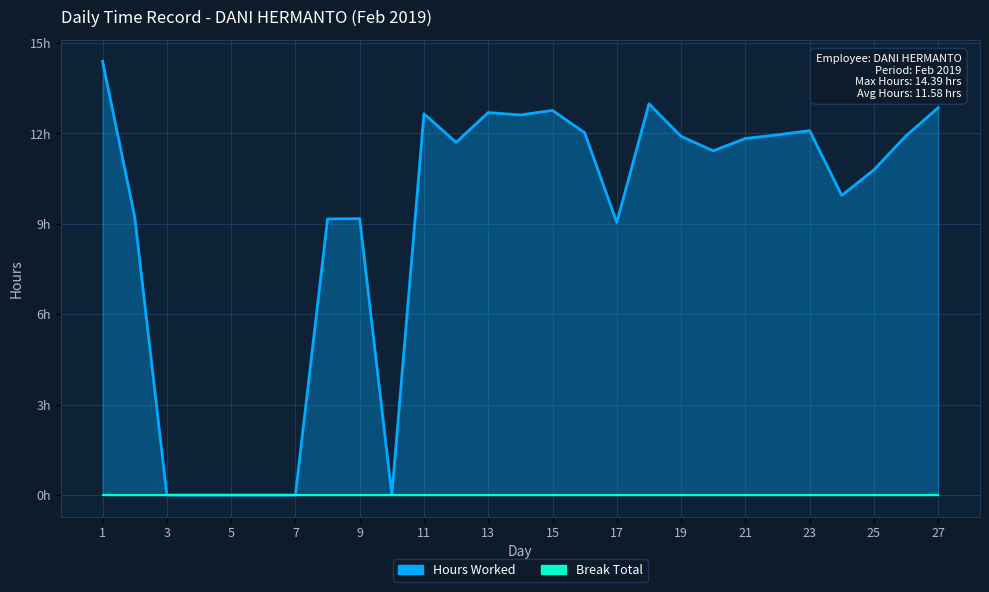

The chart shows a value of 9.9 at 24. True or false?

True